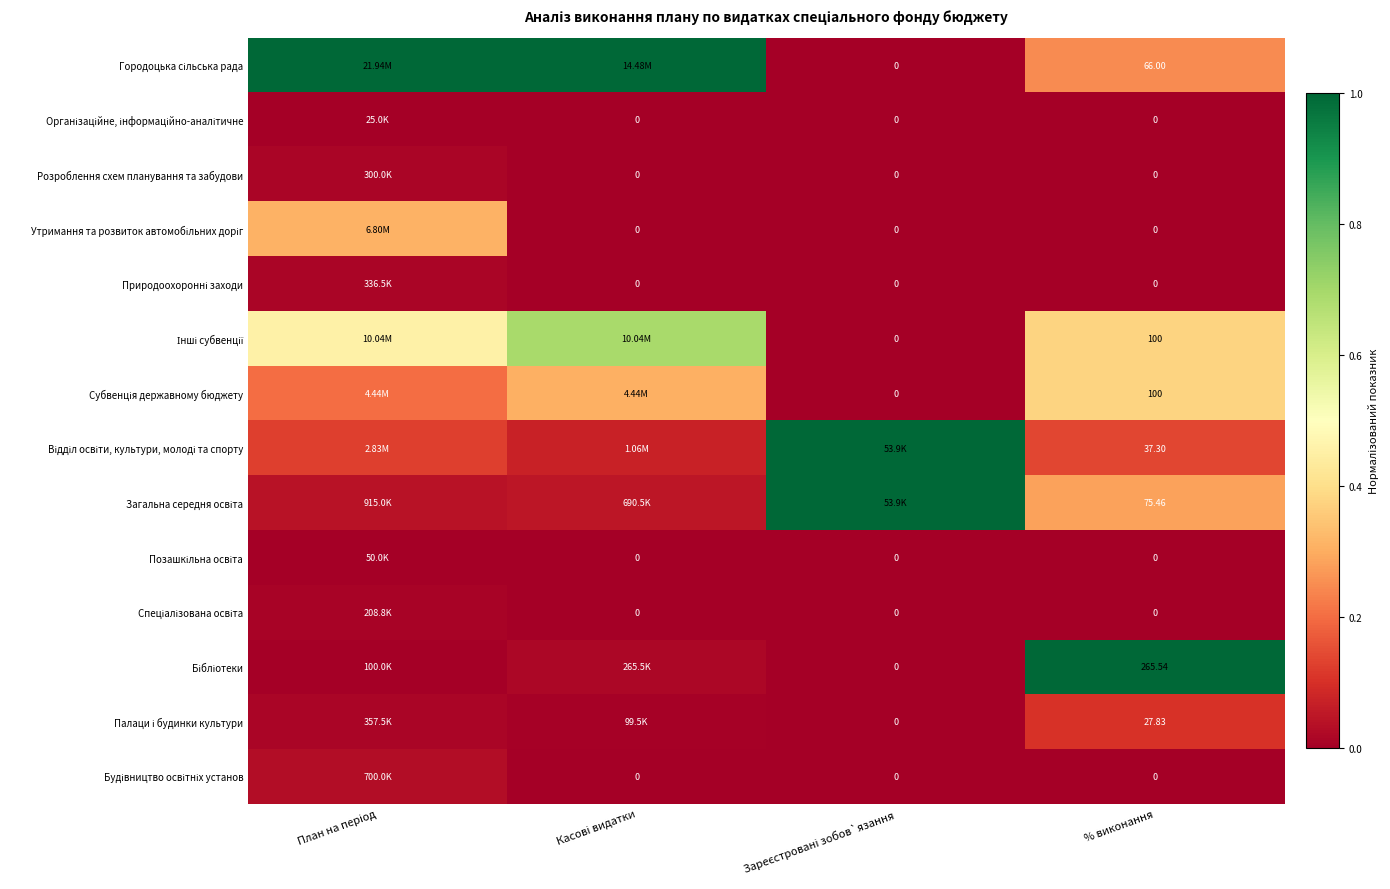

The value of Розроблення схем планування та забудови at Касові видатки is -0.0. True or false?

False